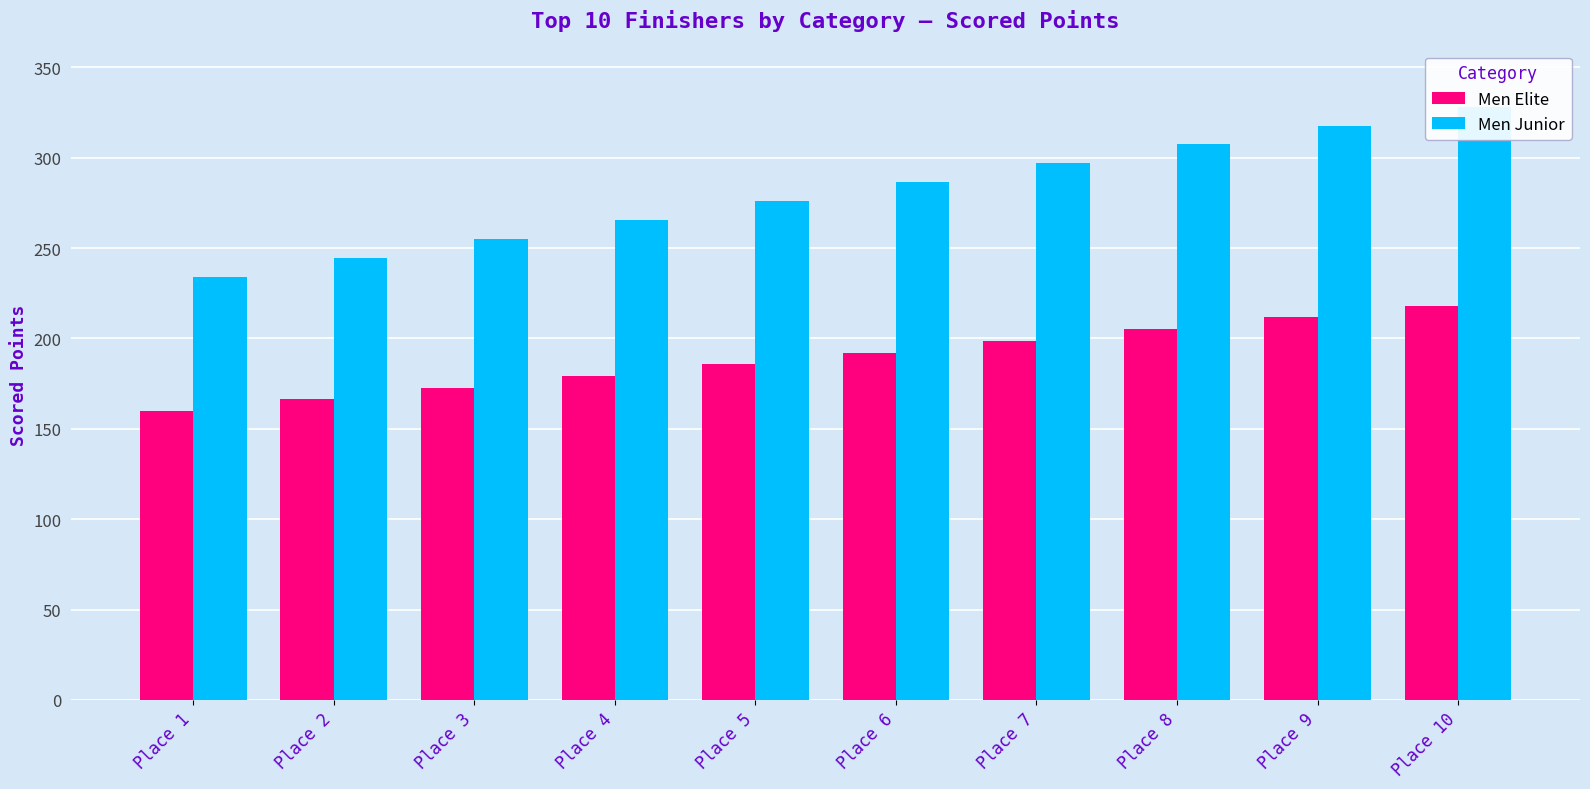

What is the highest value of the Men Elite series?

218.1